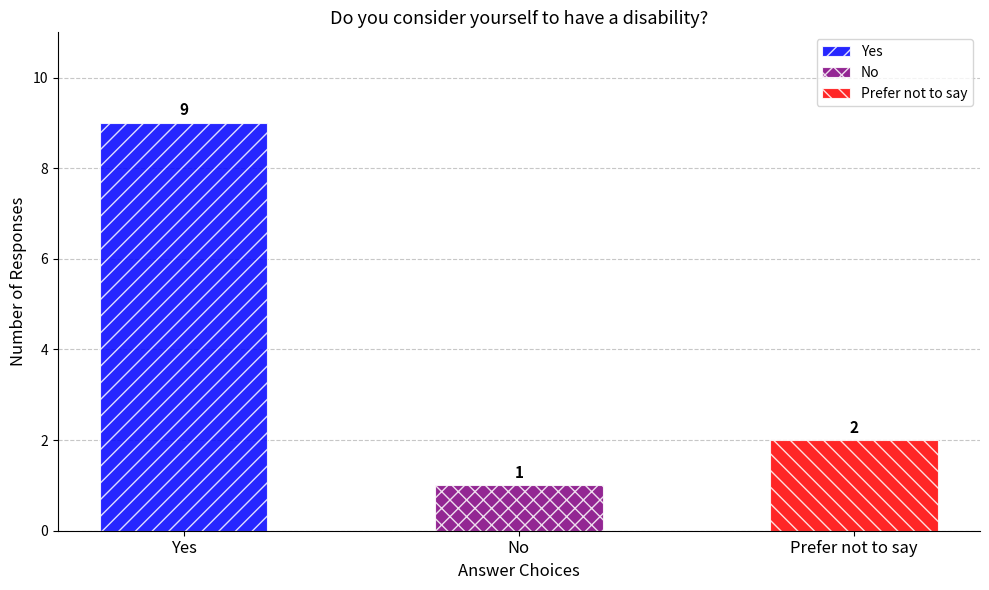

Reading left to right, what are all the values shown in this chart?

Yes=9	No=1	Prefer not to say=2